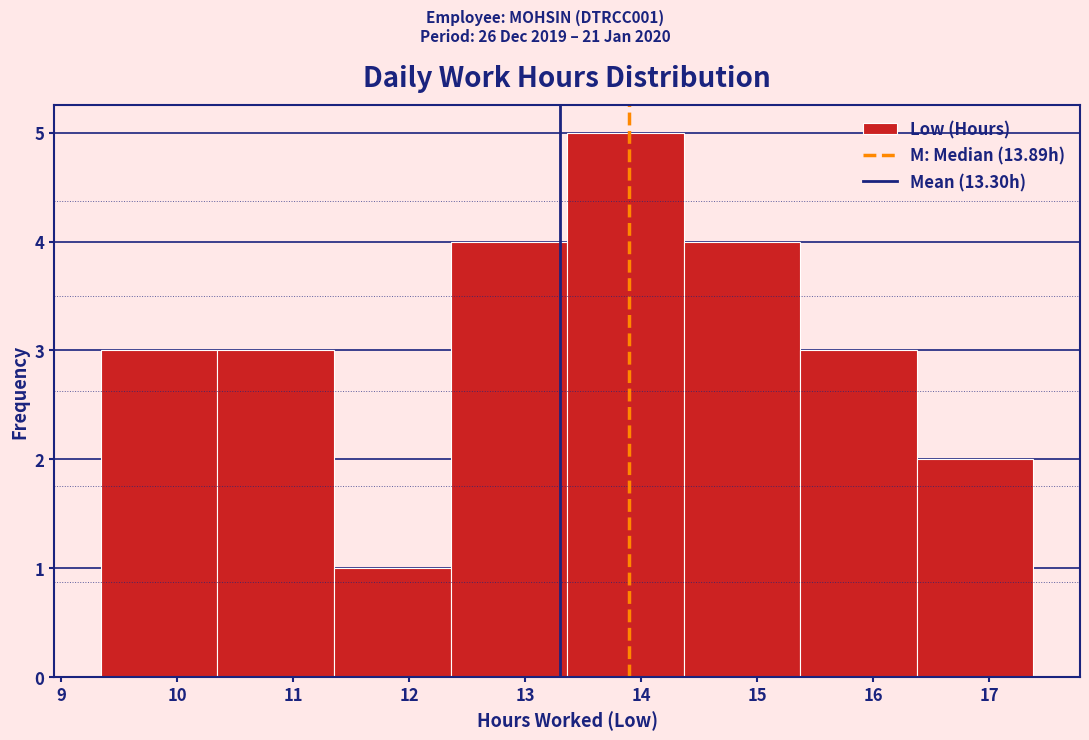

Reading left to right, list every bar in this chart as the range it spans on the x-axis followed by its height. Neither the bar edges nor the heights are printed on the chart, so give them approximately, as read against the axes.

9.3 to 10.3: 3
10.3 to 11.4: 3
11.4 to 12.4: 1
12.4 to 13.4: 4
13.4 to 14.4: 5
14.4 to 15.4: 4
15.4 to 16.4: 3
16.4 to 17.4: 2